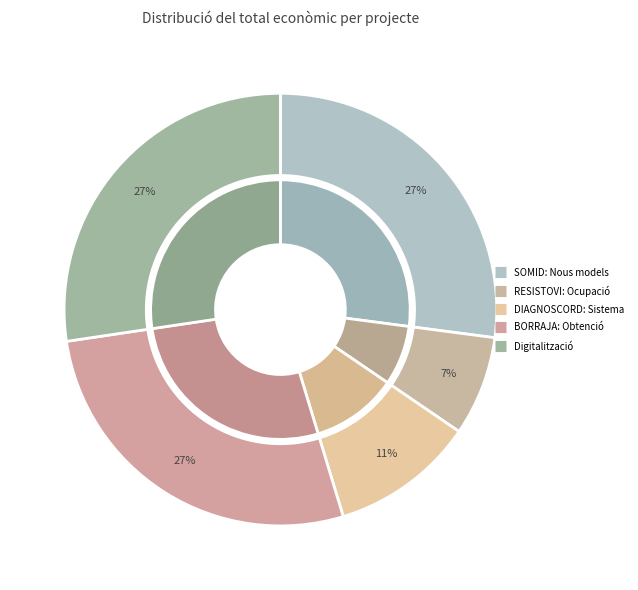

Count the number of slices in the pie.

5